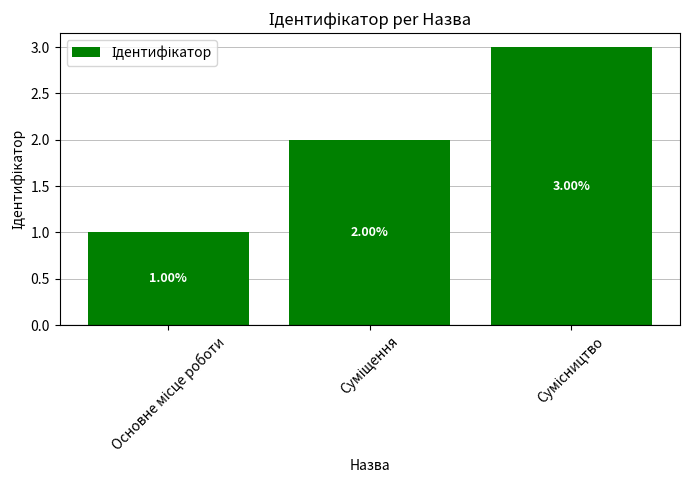

How many bars are there in total?

3